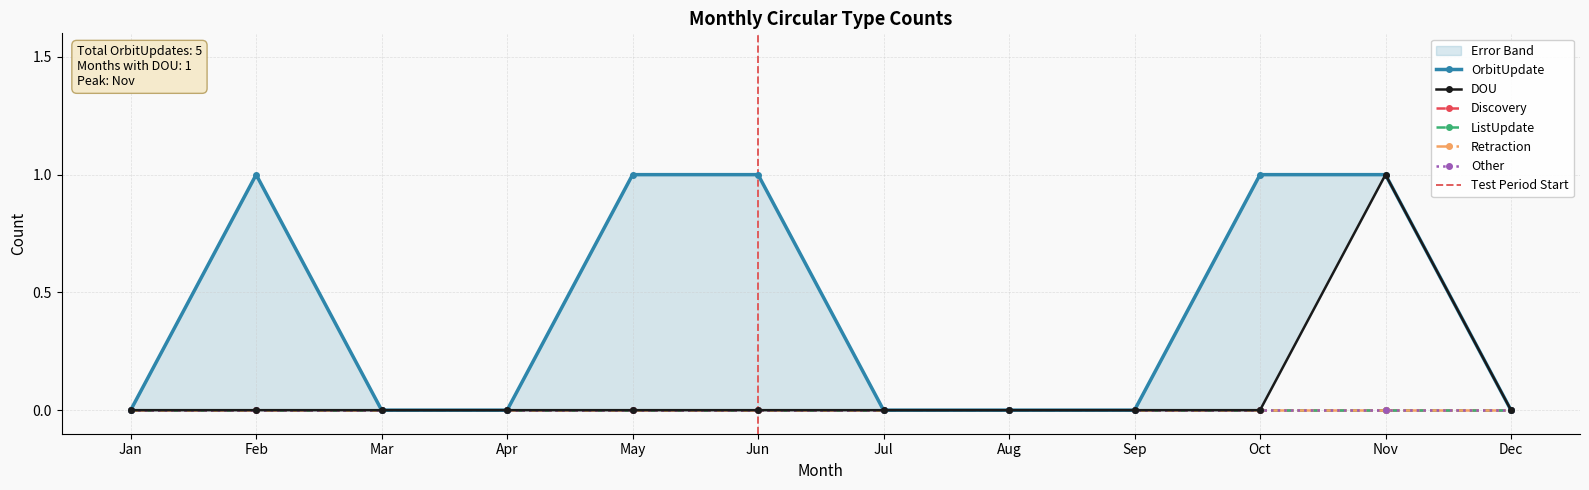

Which category has the lowest value across all series?

Jan